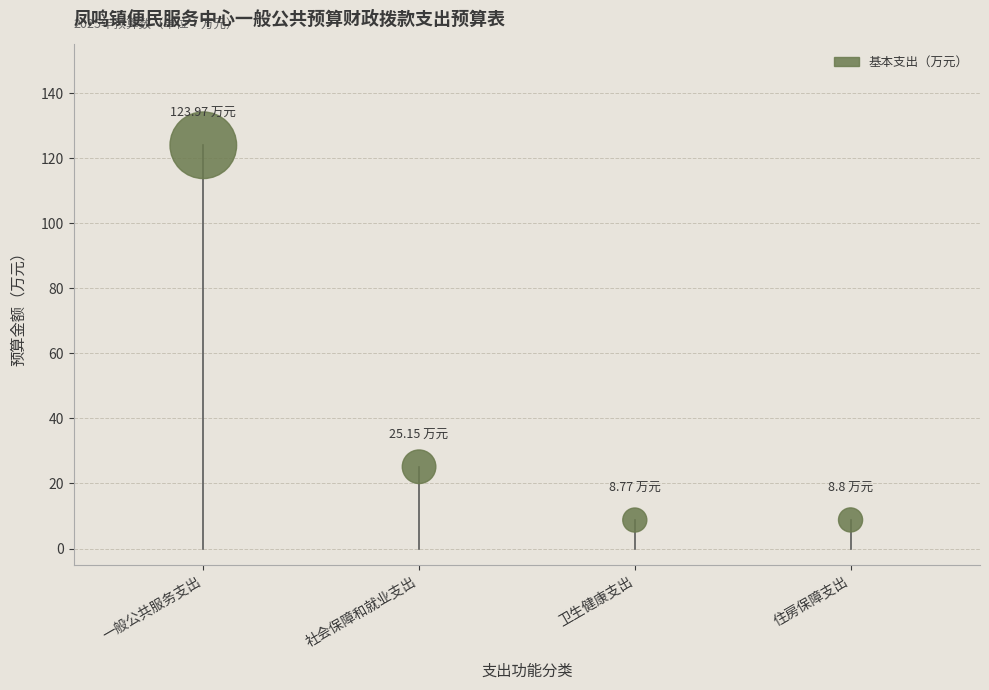

What is the range of Y values (max minus min)?

115.2